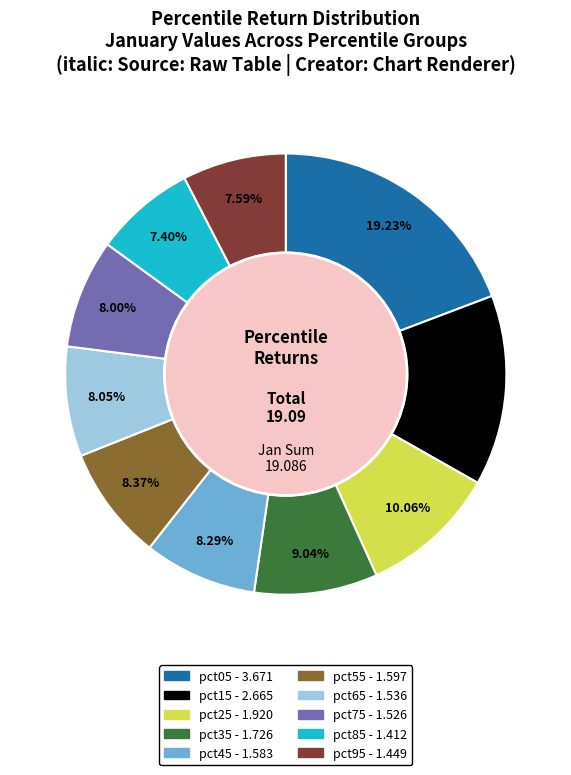

Between pct45 and pct95, which is larger?

pct45